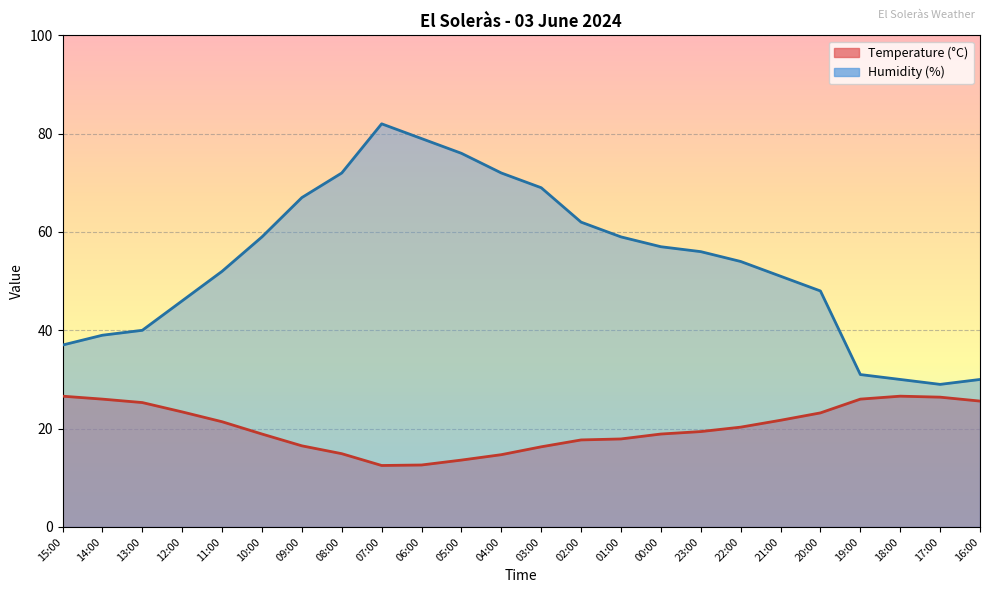

What is the value of the Temperature (°C) point at the 11th from the left?

13.6